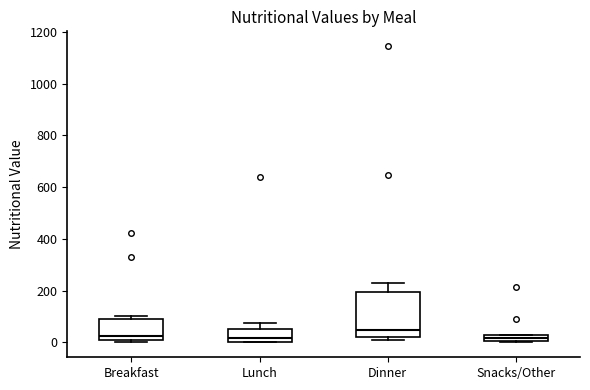

Which box has the highest median line?

Dinner